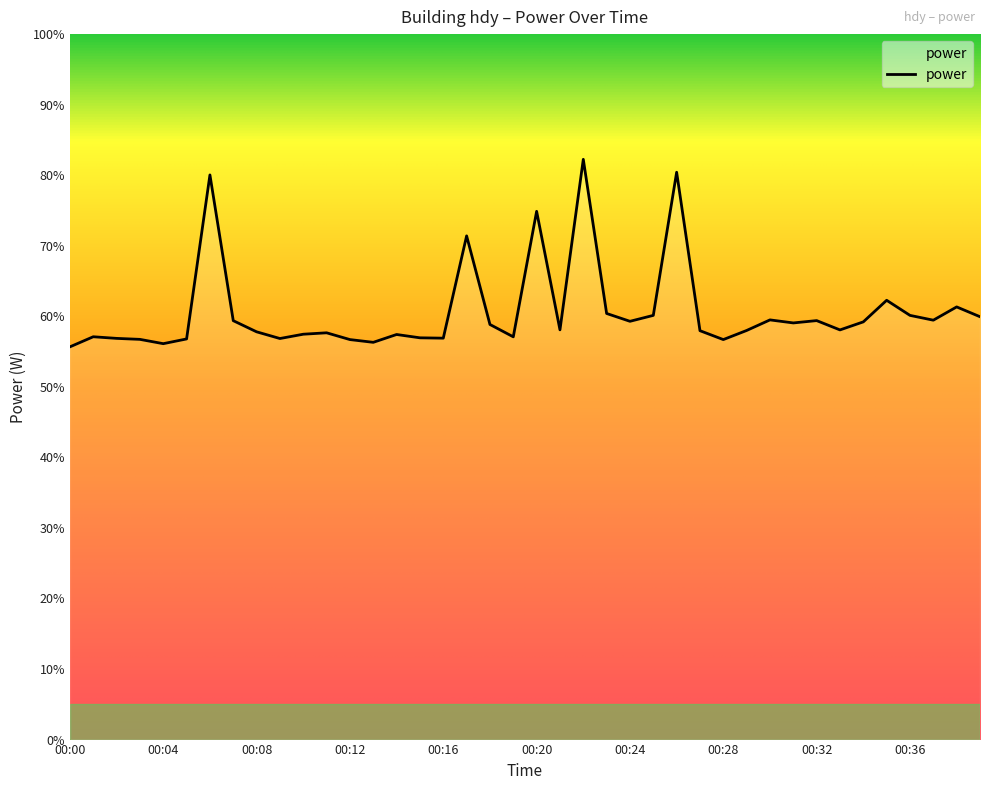

What is the difference between the maximum and minimum values?

26.6